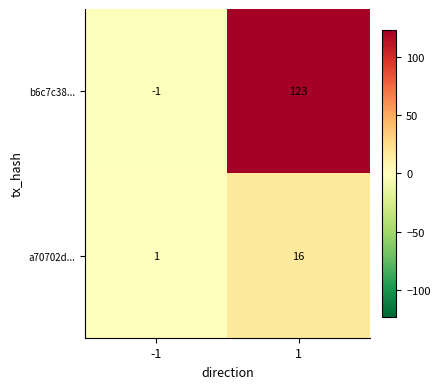

What is the approximate value of a70702d... at 1, to the nearest 10?

20